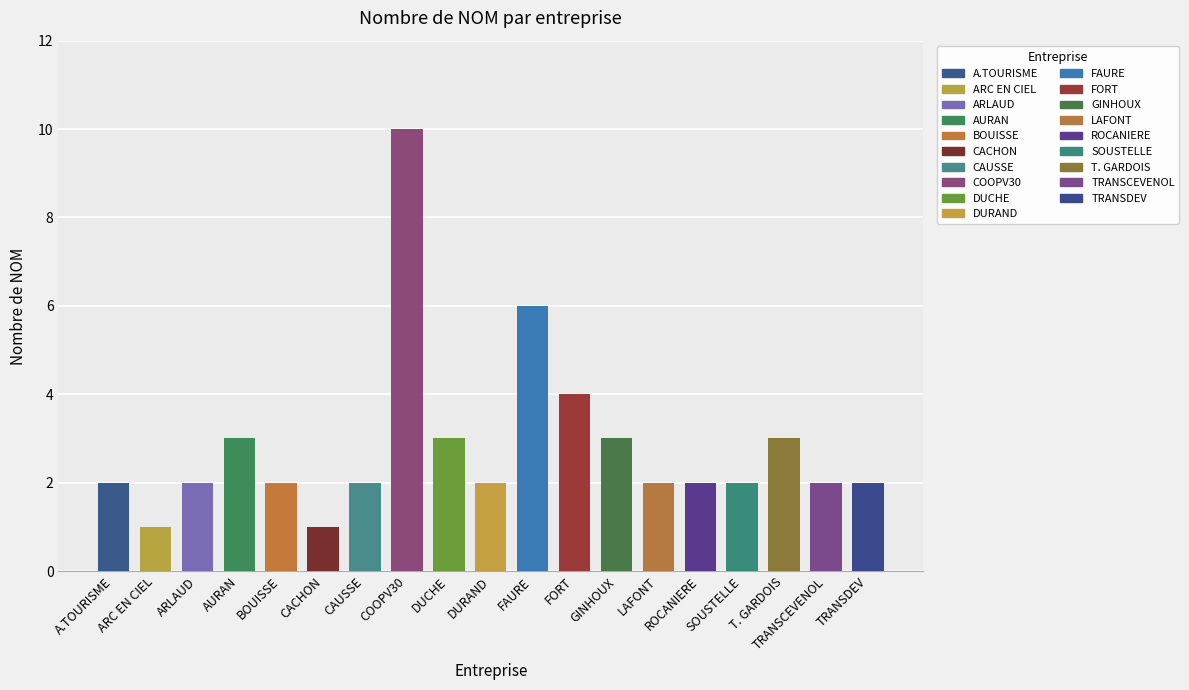

What is the difference between the maximum and minimum values?

9